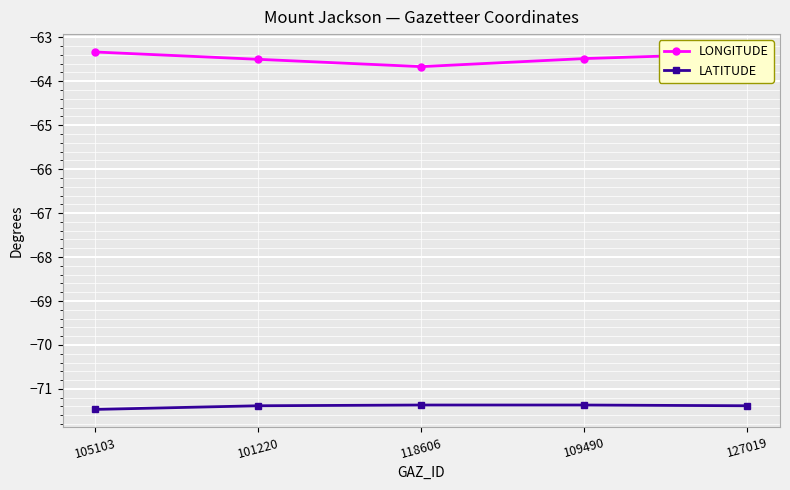

List the series in order of their peak value, highest first.

LONGITUDE, LATITUDE